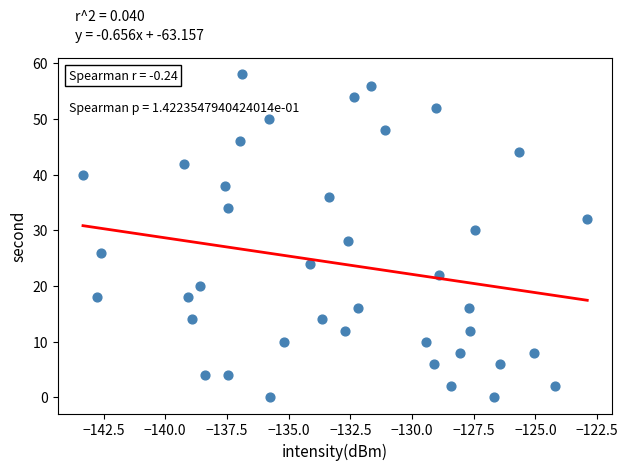

What is the range of Y values (max minus min)?

58